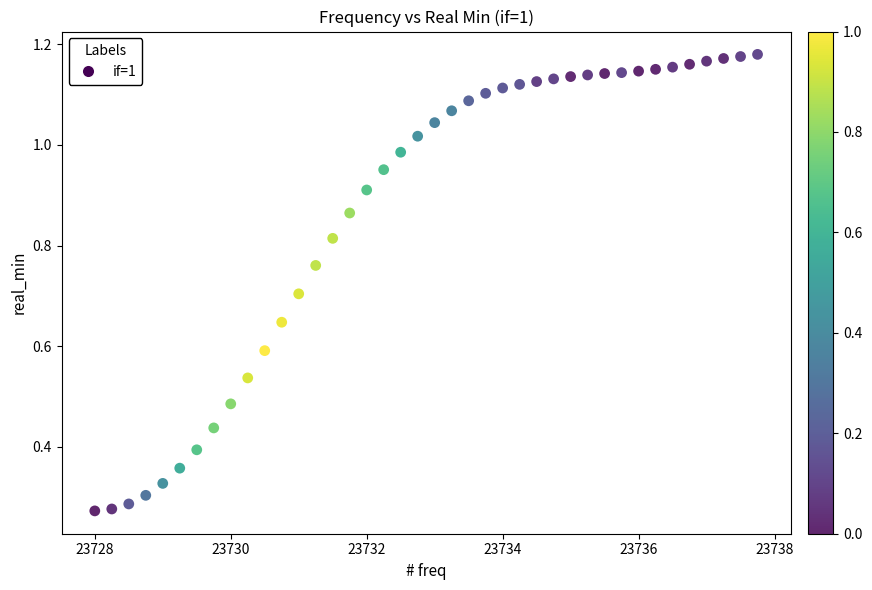

What is the range of X values (max minus min)?

9.8